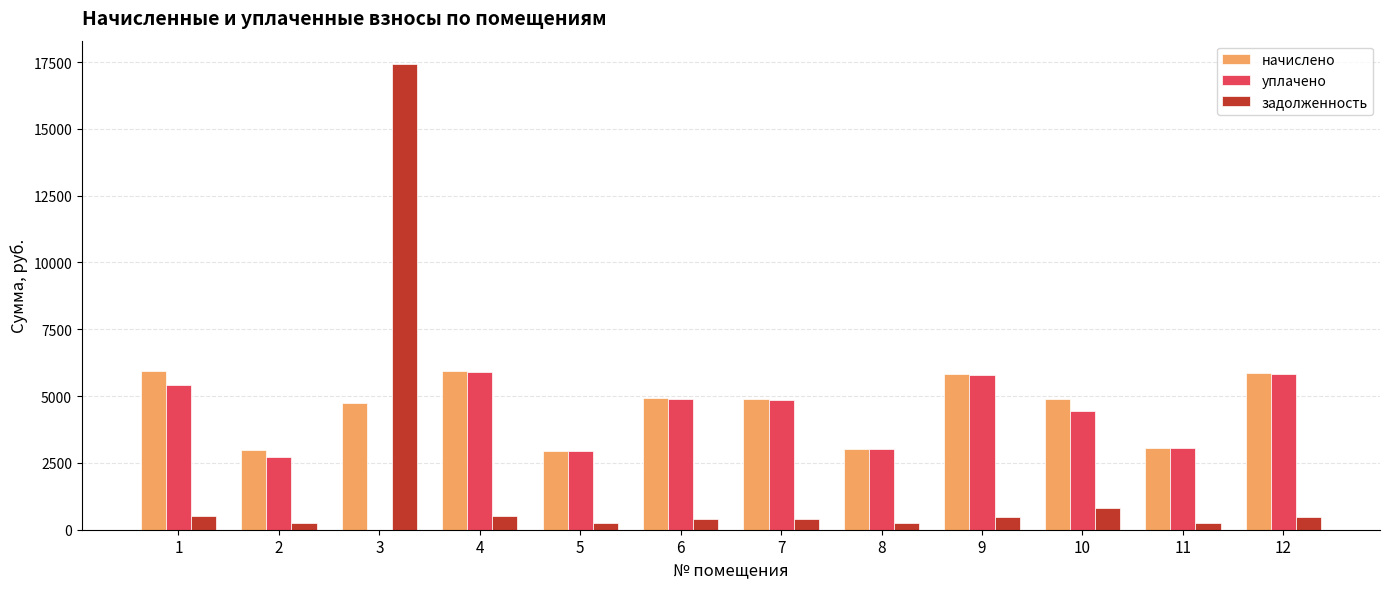

What is the sum of the начислено values at 10 and 6?

9805.1